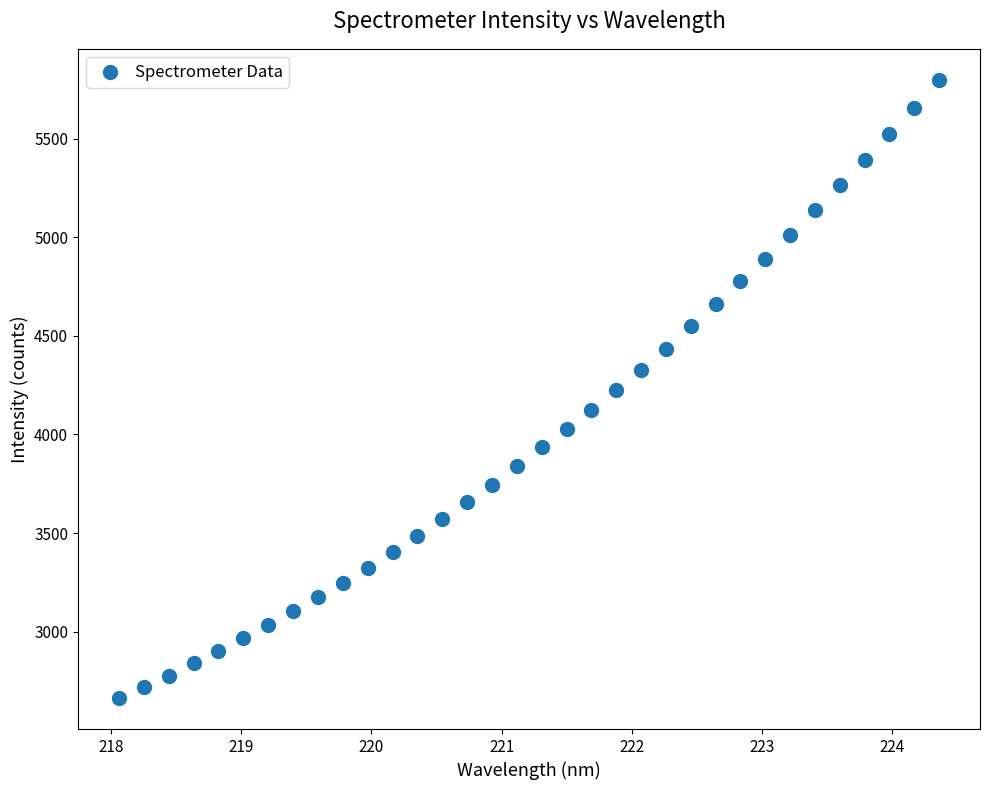

What is the range of X values (max minus min)?

6.3